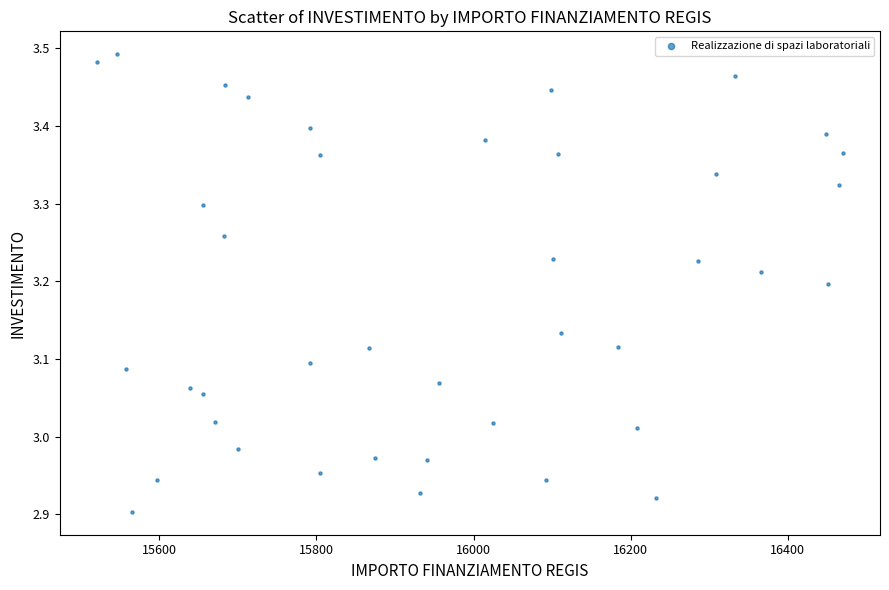

What is the range of X values (max minus min)?

949.3